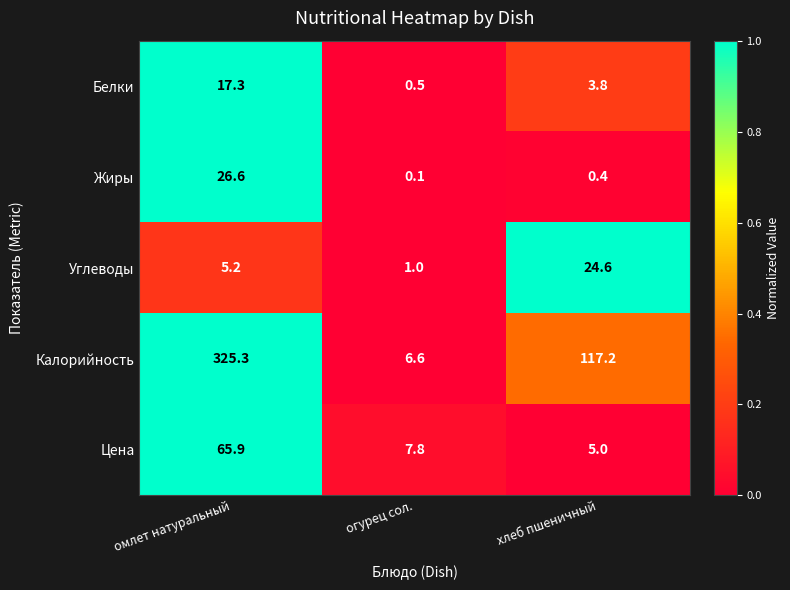

How many categories are shown in the chart?

3